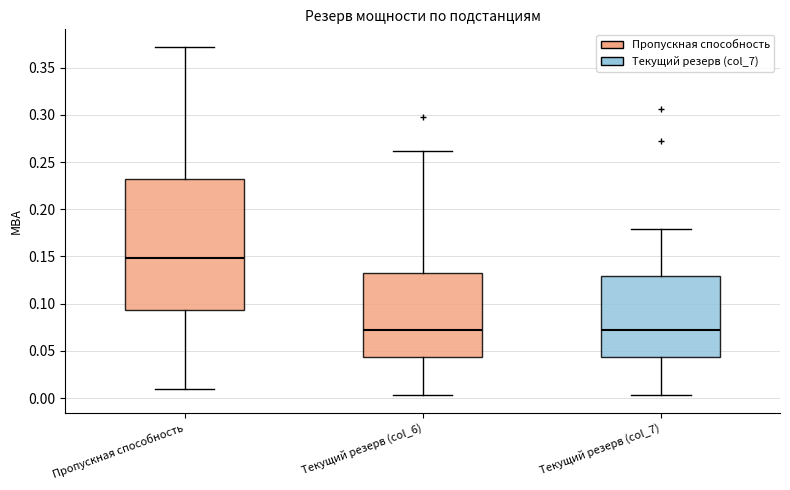

Comparing the boxes themselves (not the whiskers), which one is the tallest?

Пропускная способность